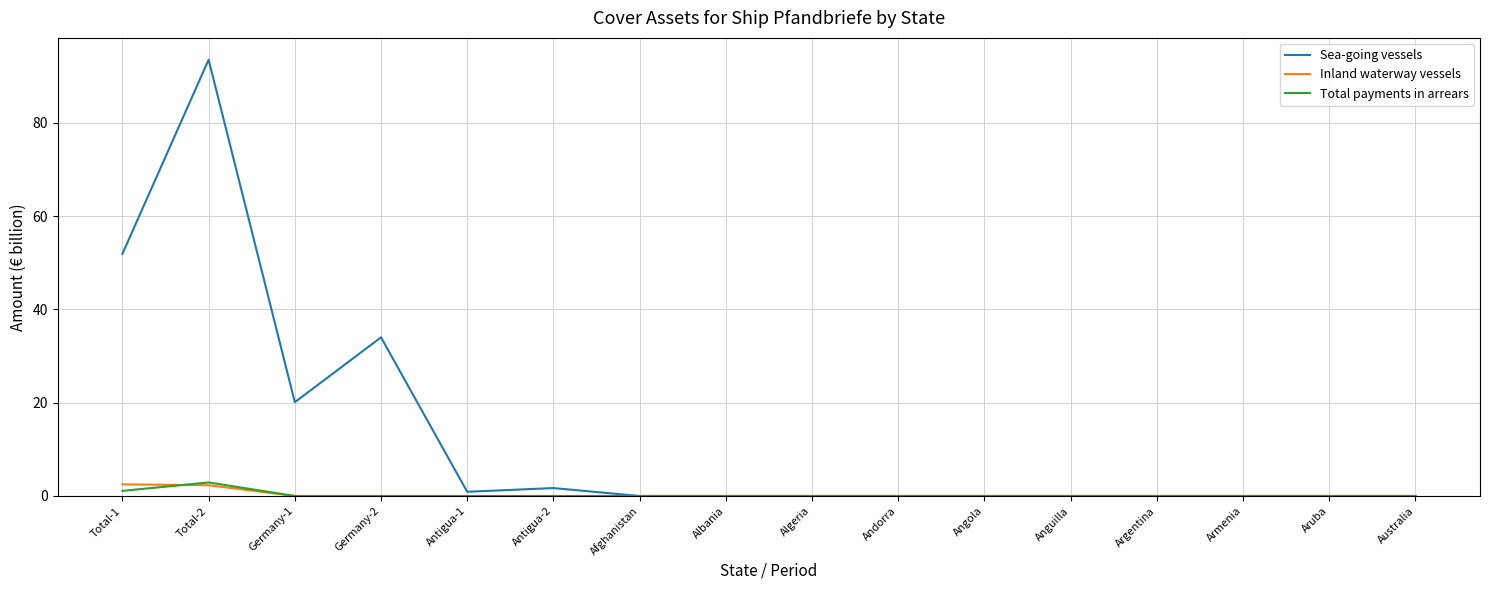

Which series has the largest total across all categories?

Sea-going vessels